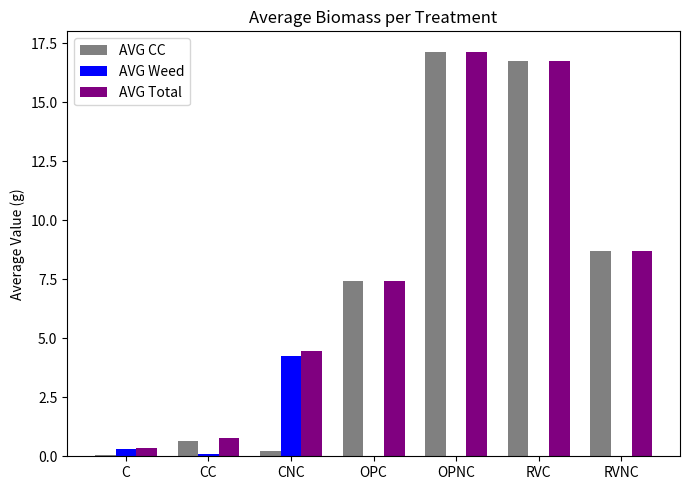

What is the spread (max minus min) of values at OPC?

7.4